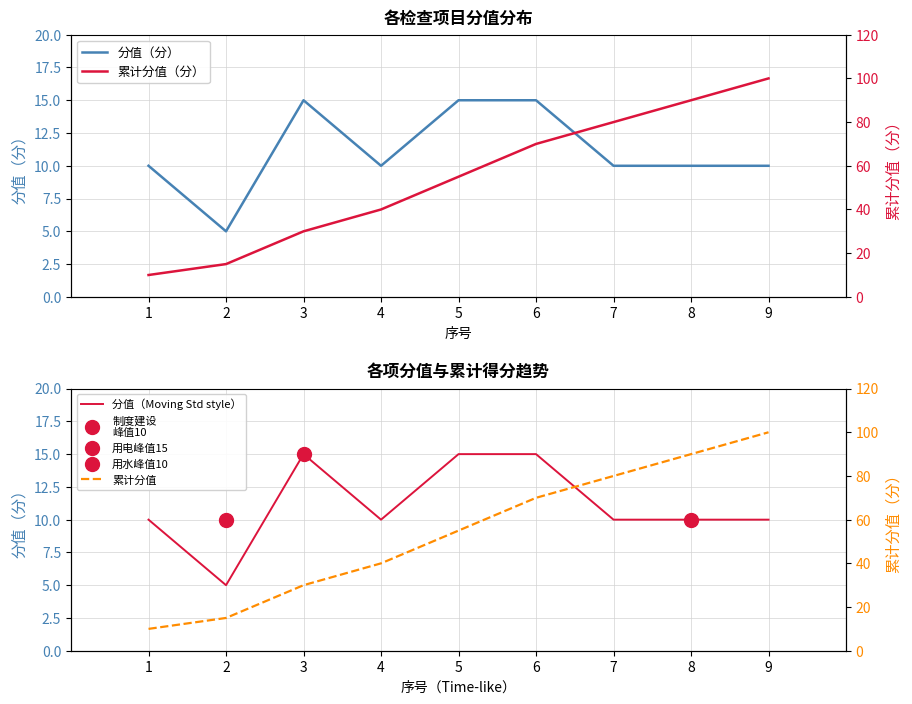

At which category does the chart reach its peak across all series?

9